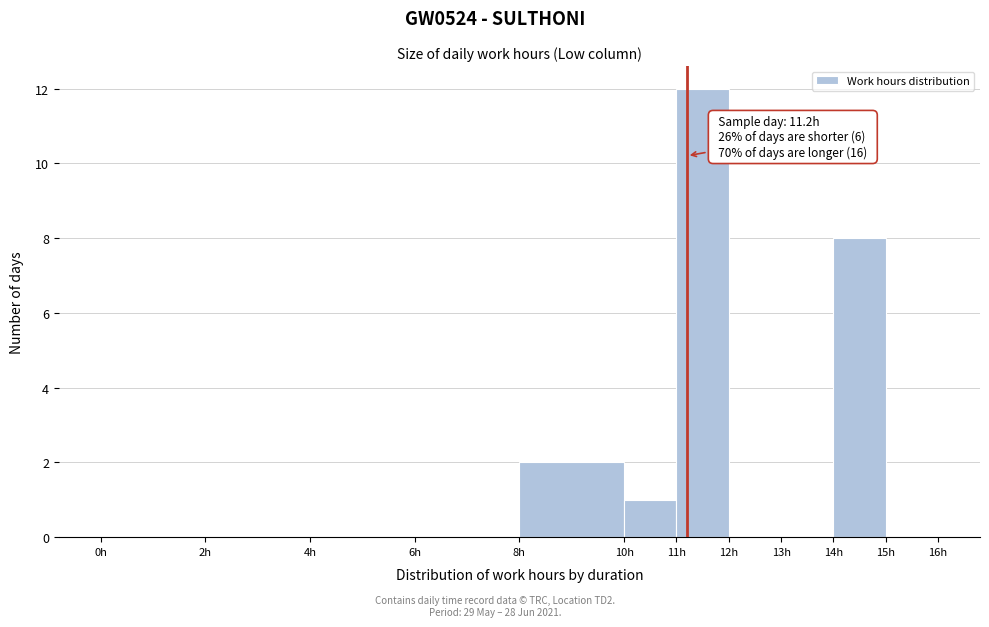

Over which range of the x-axis is the bar tallest?

11 to 12